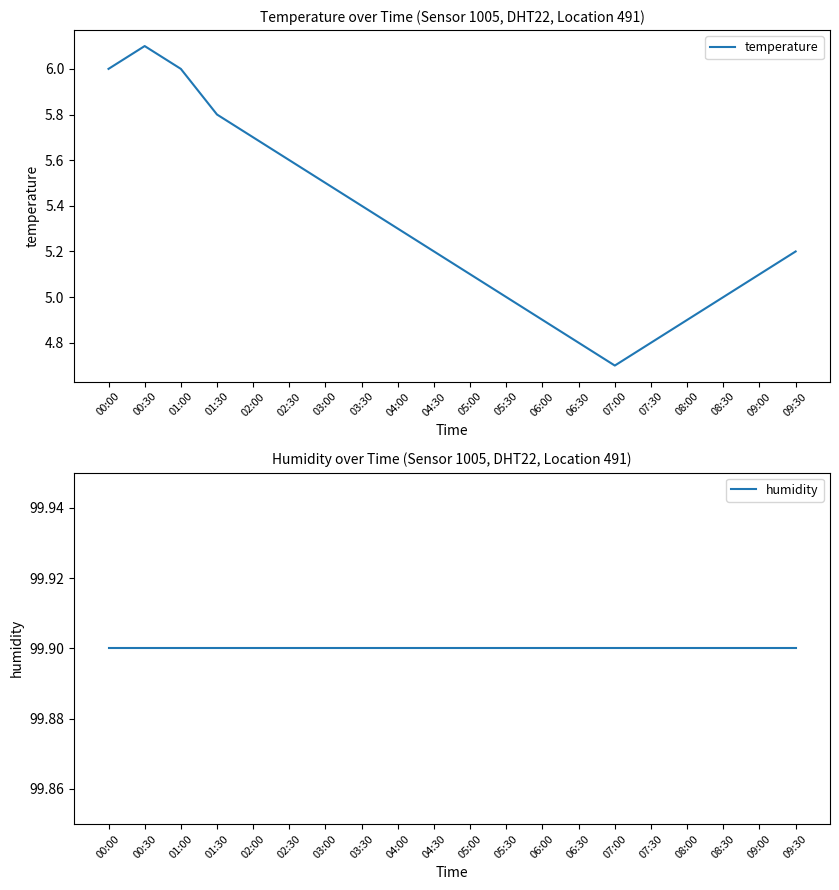

How many lines are shown in the chart?

2